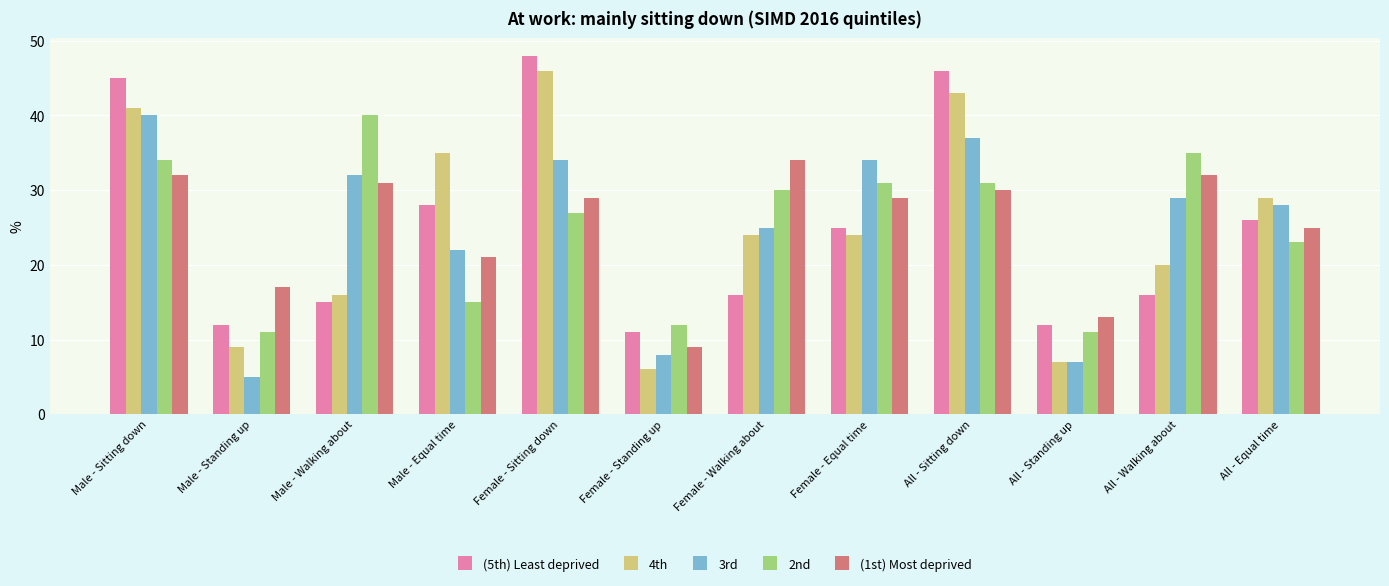

What is the total value across all series at Female - Standing up?

46